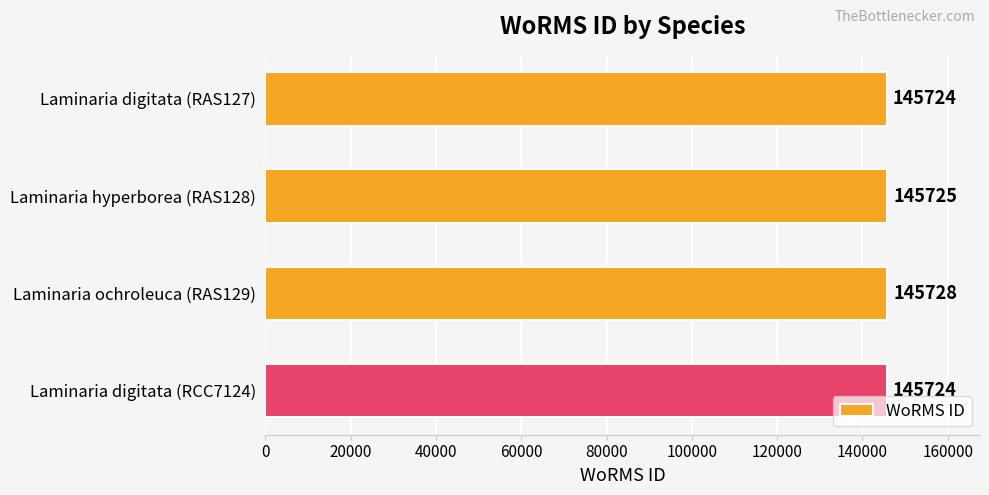

Which category has the highest value across all series?

Laminaria ochroleuca (RAS129)